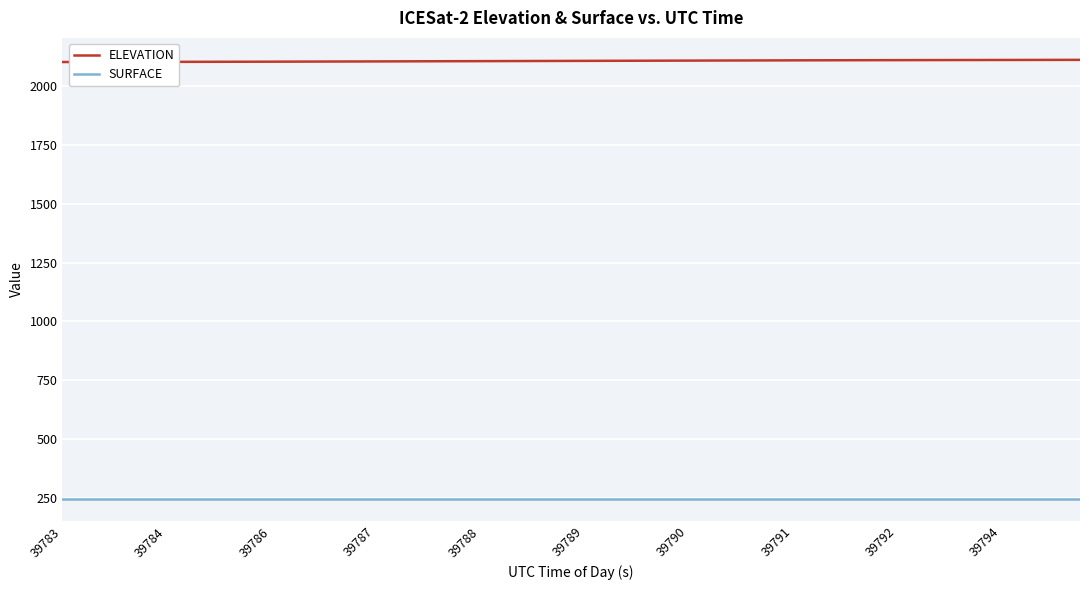

List the series in order of their overall mean, highest first.

ELEVATION, SURFACE